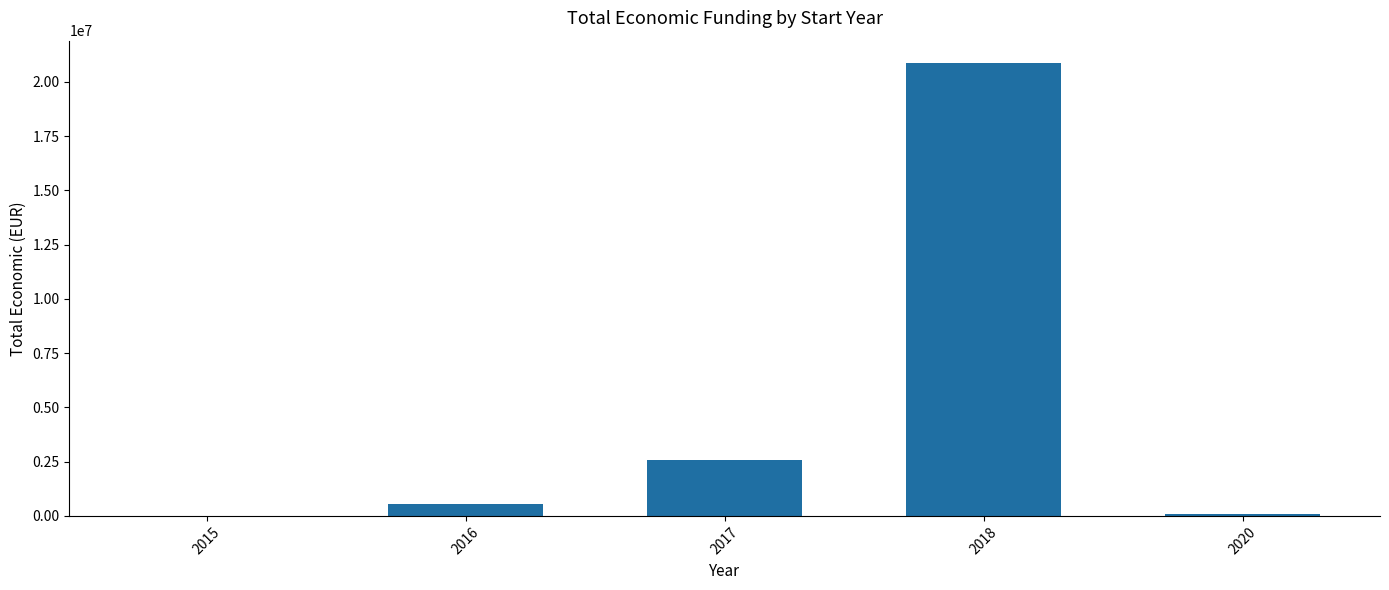

What is the ratio of the value at 2016 to the value at 2015?

39.5